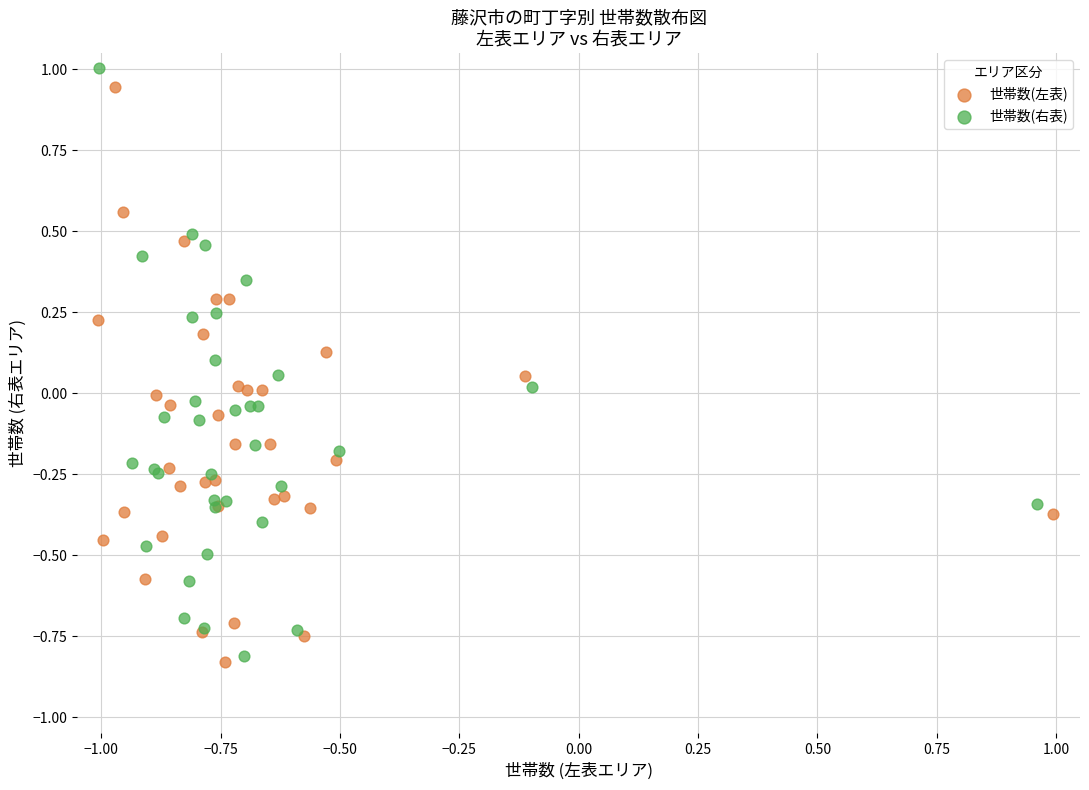

Which series reaches the minimum Y coordinate?

世帯数(左表)